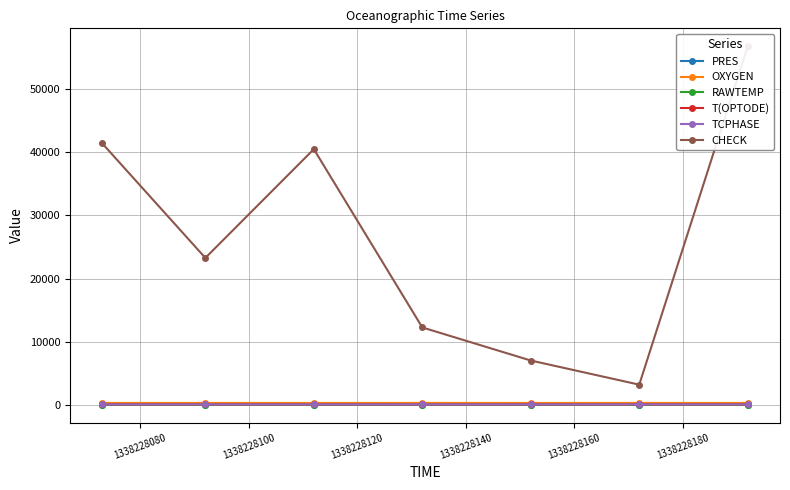

Does the chart have visible grid lines?

Yes